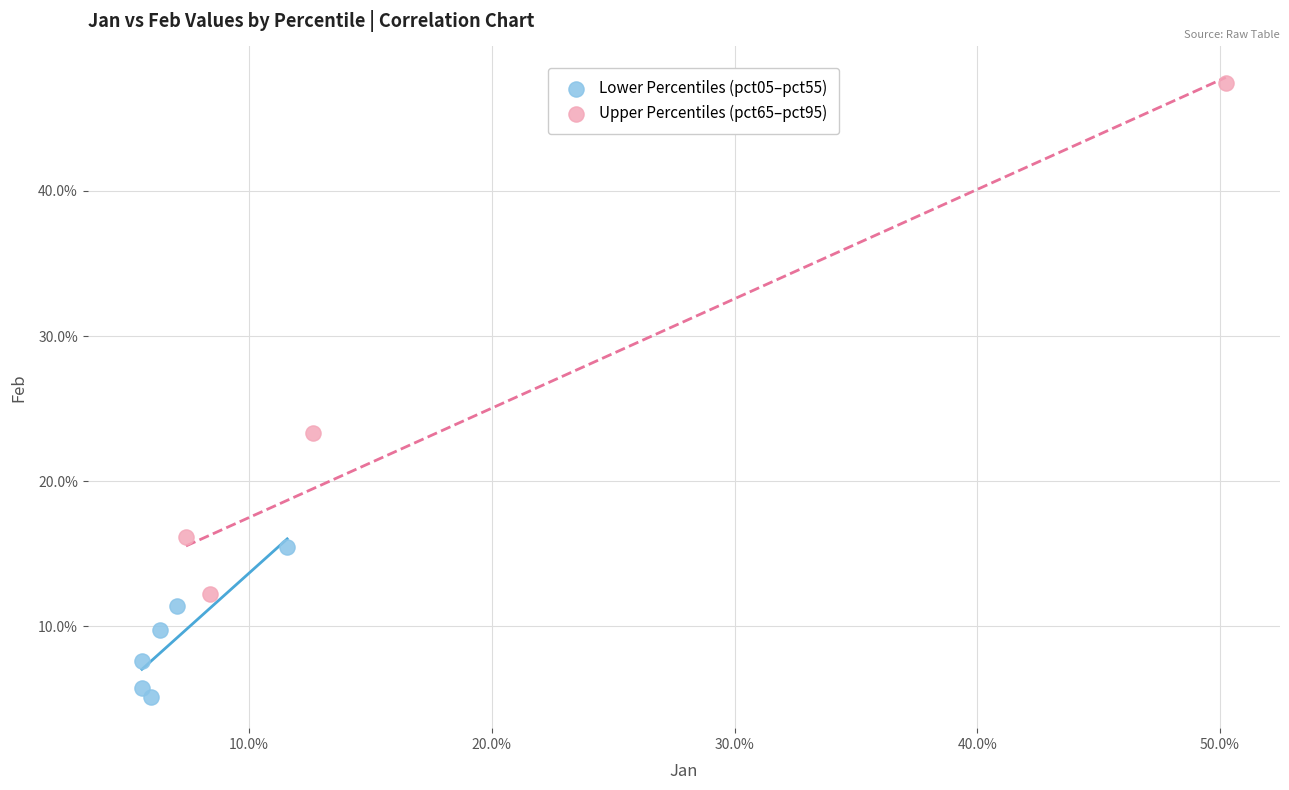

Which series has the widest spread of Y values?

Upper Percentiles (pct65–pct95)